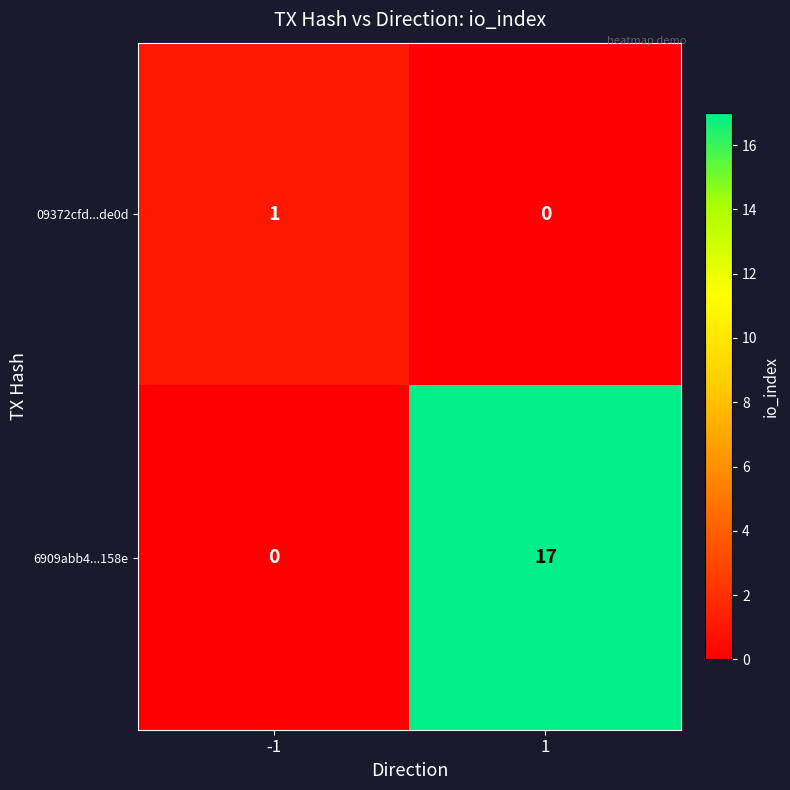

Which category has the highest value across all series?

1